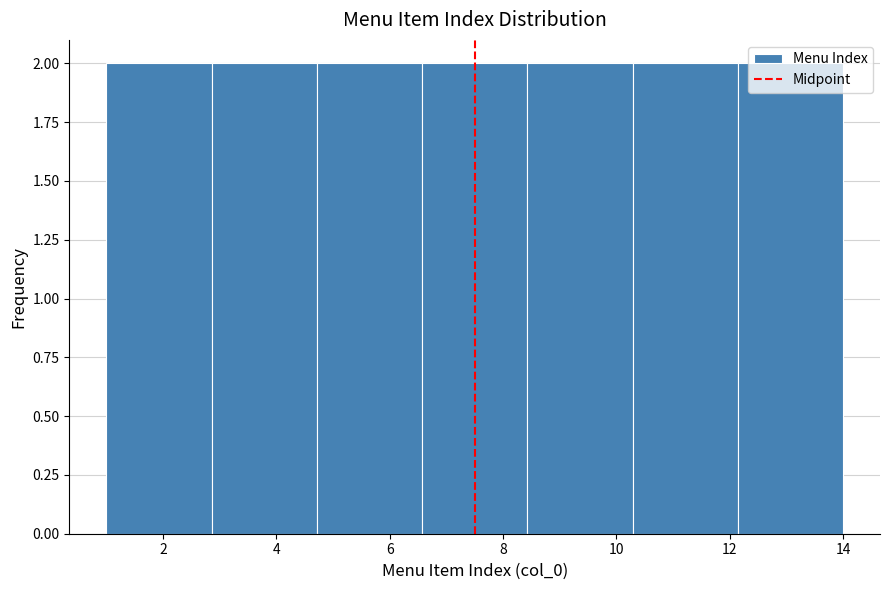

Reading left to right, transcribe this chart: for each bar, give the range it covers on the x-axis and its height. Neither the bar edges nor the heights are printed on the chart, so give them approximately, as read against the axes.

1.0 to 2.8: 2
2.8 to 4.8: 2
4.8 to 6.6: 2
6.6 to 8.4: 2
8.4 to 10.2: 2
10.2 to 12.2: 2
12.2 to 14.0: 2